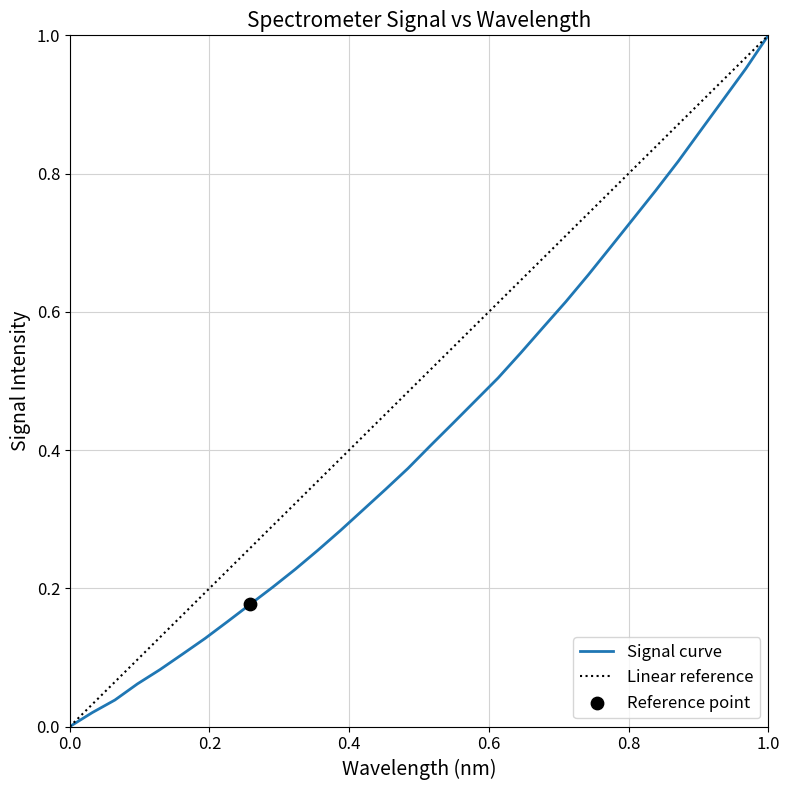

The value of Signal curve at 0.0 is -0.5. True or false?

False